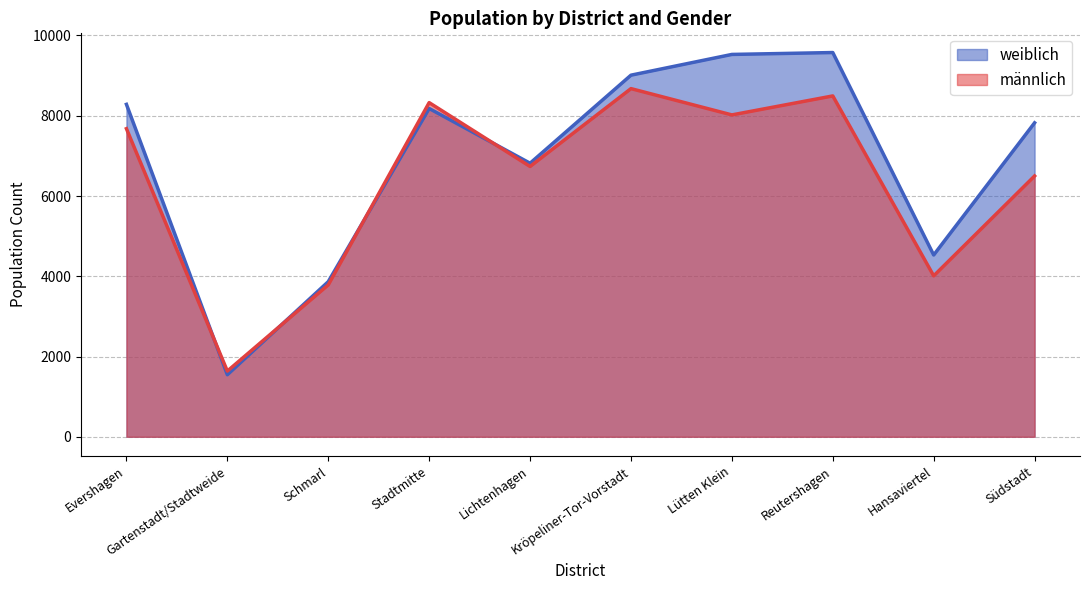

Which series ends up on top after the final intersection of männlich and weiblich?

weiblich